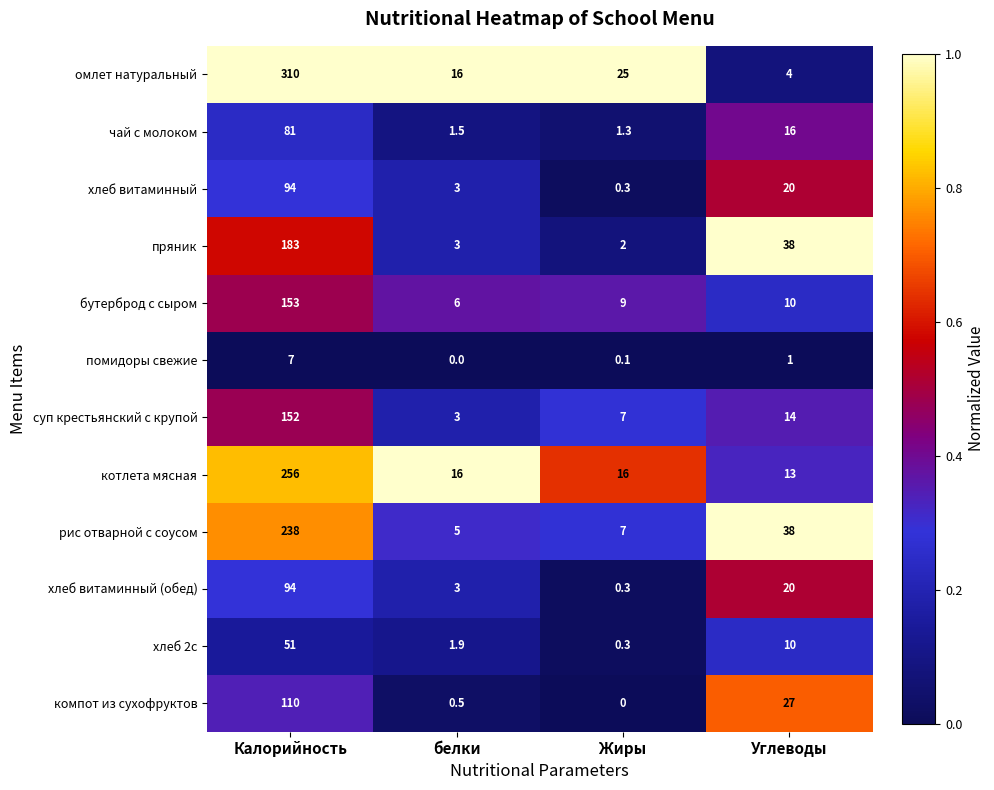

What is the difference between the second highest and minimum values in the чай с молоком series?

14.7